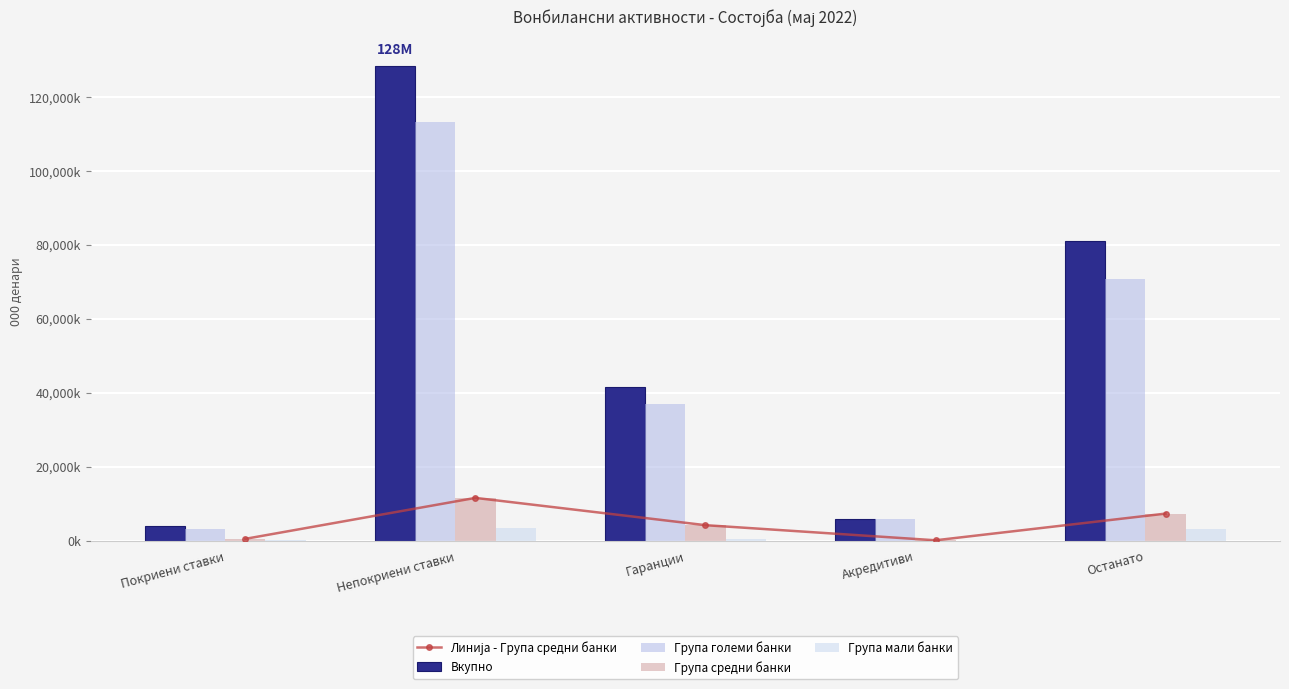

How many data points in Група мали банки are less than 454?

2